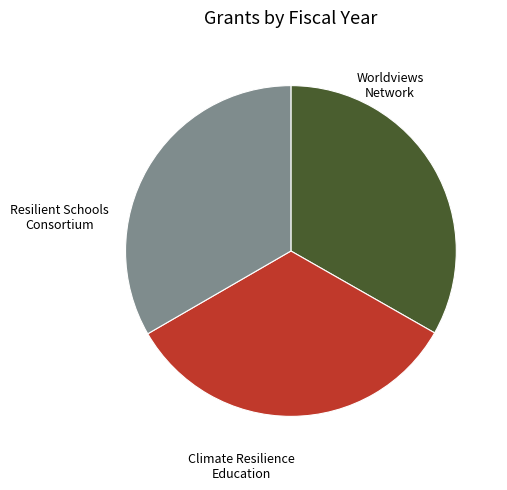

Is it true that Worldviews Network is 44% of the pie?

False